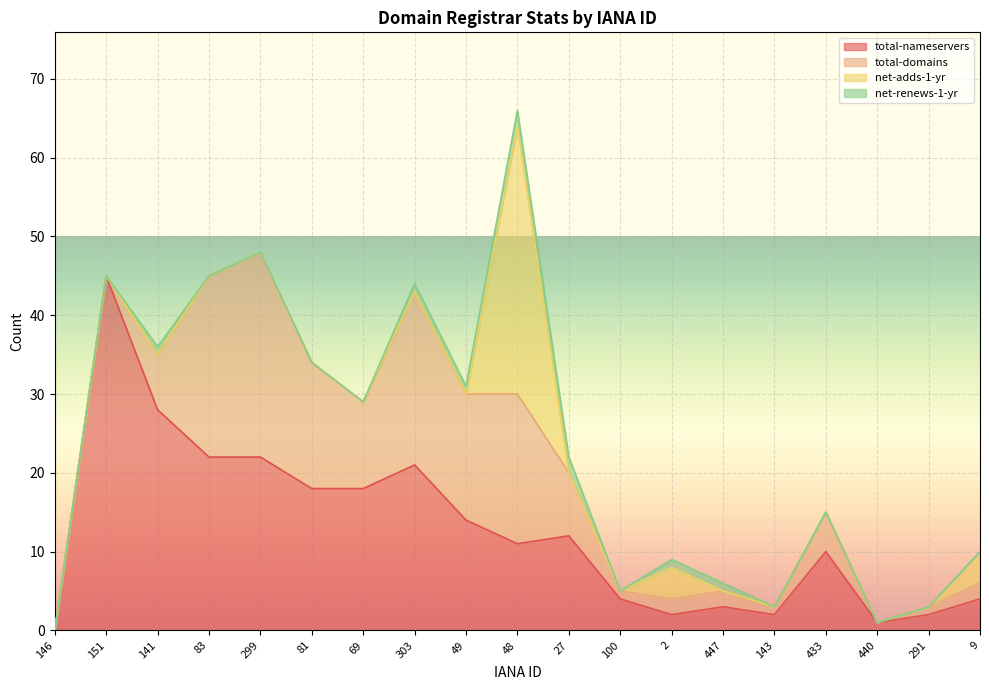

Reading left to right, what are all the values shown in this chart?

total-nameservers: 0	45	28	22	22	18	18	21	14	11	12	4	2	3	2	10	1	2	4
total-domains: 0	0	7	23	26	16	11	22	16	19	8	1	2	2	1	5	0	1	2
net-adds-1-yr: 0	0	0	0	0	0	0	0	0	34	0	0	4	0	0	0	0	0	4
net-renews-1-yr: 0	0	1	0	0	0	0	1	1	2	2	0	1	1	0	0	0	0	0